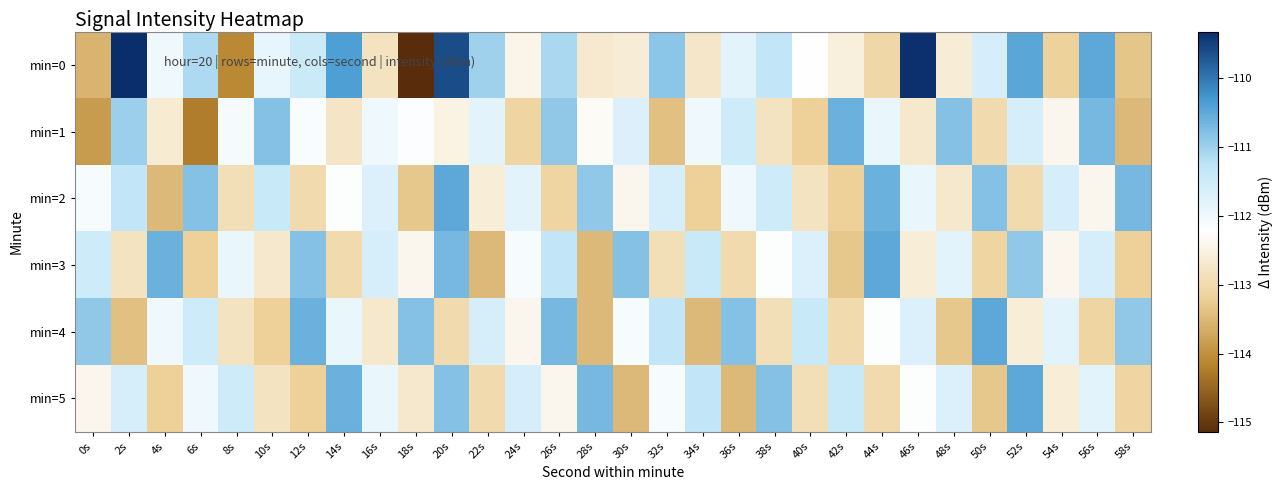

Reading left to right, list all the values displayed in this chart.

min=0: 0s=-113.6	2s=-109.3	4s=-112.0	6s=-111.1	8s=-114.1	10s=-111.9	12s=-111.4	14s=-110.4	16s=-112.8	18s=-115.1	20s=-109.6	22s=-111.0	24s=-112.5	26s=-111.1	28s=-112.7	30s=-112.6	32s=-110.9	34s=-112.7	36s=-111.8	38s=-111.3	40s=-112.2	42s=-112.6	44s=-113.1	46s=-109.4	48s=-112.6	50s=-111.6	52s=-110.5	54s=-113.2	56s=-110.5	58s=-113.3
min=1: 0s=-113.9	2s=-111.0	4s=-112.6	6s=-114.2	8s=-112.1	10s=-110.8	12s=-112.1	14s=-112.8	16s=-112.0	18s=-112.2	20s=-112.5	22s=-111.8	24s=-113.1	26s=-110.9	28s=-112.3	30s=-111.7	32s=-113.4	34s=-112.0	36s=-111.5	38s=-112.8	40s=-113.2	42s=-110.6	44s=-111.9	46s=-112.7	48s=-110.8	50s=-113.0	52s=-111.6	54s=-112.4	56s=-110.7	58s=-113.5
min=2: 0s=-112.1	2s=-111.3	4s=-113.5	6s=-110.8	8s=-112.9	10s=-111.4	12s=-113.0	14s=-112.2	16s=-111.7	18s=-113.3	20s=-110.5	22s=-112.6	24s=-111.8	26s=-113.1	28s=-110.9	30s=-112.4	32s=-111.6	34s=-113.2	36s=-112.0	38s=-111.5	40s=-112.8	42s=-113.2	44s=-110.6	46s=-111.9	48s=-112.7	50s=-110.8	52s=-113.0	54s=-111.6	56s=-112.4	58s=-110.7
min=3: 0s=-111.5	2s=-112.8	4s=-110.6	6s=-113.2	8s=-111.9	10s=-112.7	12s=-110.8	14s=-113.0	16s=-111.6	18s=-112.4	20s=-110.7	22s=-113.5	24s=-112.1	26s=-111.3	28s=-113.5	30s=-110.8	32s=-112.9	34s=-111.4	36s=-113.0	38s=-112.2	40s=-111.7	42s=-113.3	44s=-110.5	46s=-112.6	48s=-111.8	50s=-113.1	52s=-110.9	54s=-112.4	56s=-111.6	58s=-113.2
min=4: 0s=-110.9	2s=-113.4	4s=-112.0	6s=-111.5	8s=-112.8	10s=-113.2	12s=-110.6	14s=-111.9	16s=-112.7	18s=-110.8	20s=-113.0	22s=-111.6	24s=-112.4	26s=-110.7	28s=-113.5	30s=-112.1	32s=-111.3	34s=-113.5	36s=-110.8	38s=-112.9	40s=-111.4	42s=-113.0	44s=-112.2	46s=-111.7	48s=-113.3	50s=-110.5	52s=-112.6	54s=-111.8	56s=-113.1	58s=-110.9
min=5: 0s=-112.4	2s=-111.6	4s=-113.2	6s=-112.0	8s=-111.5	10s=-112.8	12s=-113.2	14s=-110.6	16s=-111.9	18s=-112.7	20s=-110.8	22s=-113.0	24s=-111.6	26s=-112.4	28s=-110.7	30s=-113.5	32s=-112.1	34s=-111.3	36s=-113.5	38s=-110.8	40s=-112.9	42s=-111.4	44s=-113.0	46s=-112.2	48s=-111.7	50s=-113.3	52s=-110.5	54s=-112.6	56s=-111.8	58s=-113.1